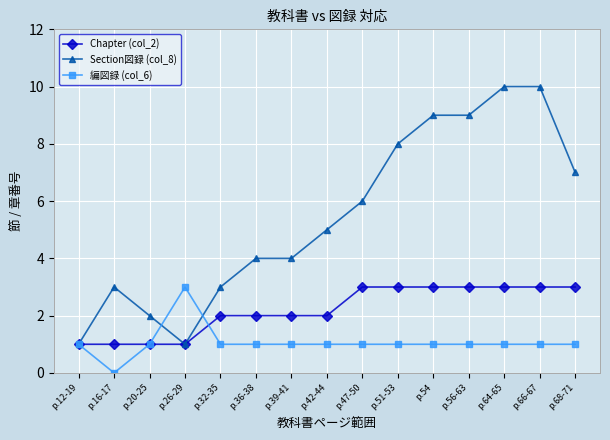

Count the number of categories in the chart.

15